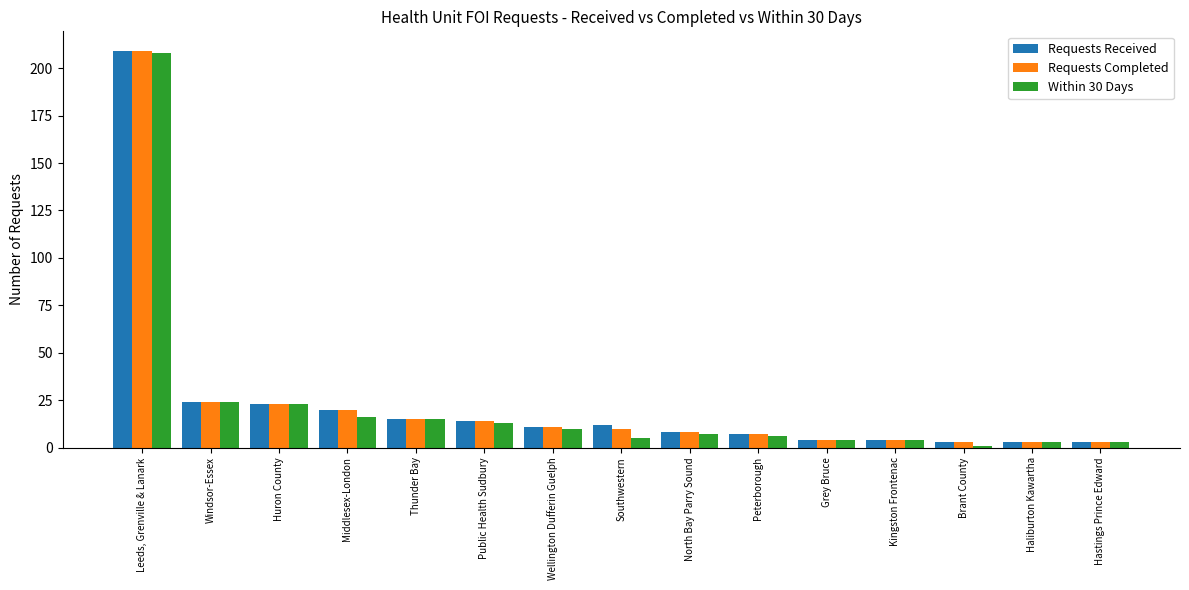

Reading left to right, extract all data points from this chart.

Requests Received: 209	24	23	20	15	14	11	12	8	7	4	4	3	3	3
Requests Completed: 209	24	23	20	15	14	11	10	8	7	4	4	3	3	3
Within 30 Days: 208	24	23	16	15	13	10	5	7	6	4	4	1	3	3